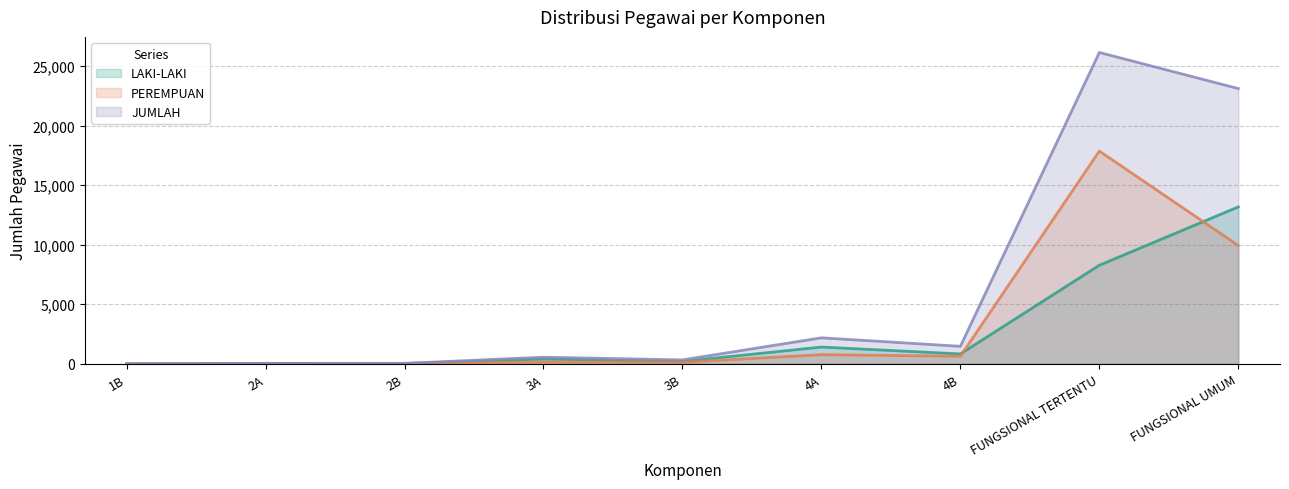

Between 3A and 4B, which is larger?

4B